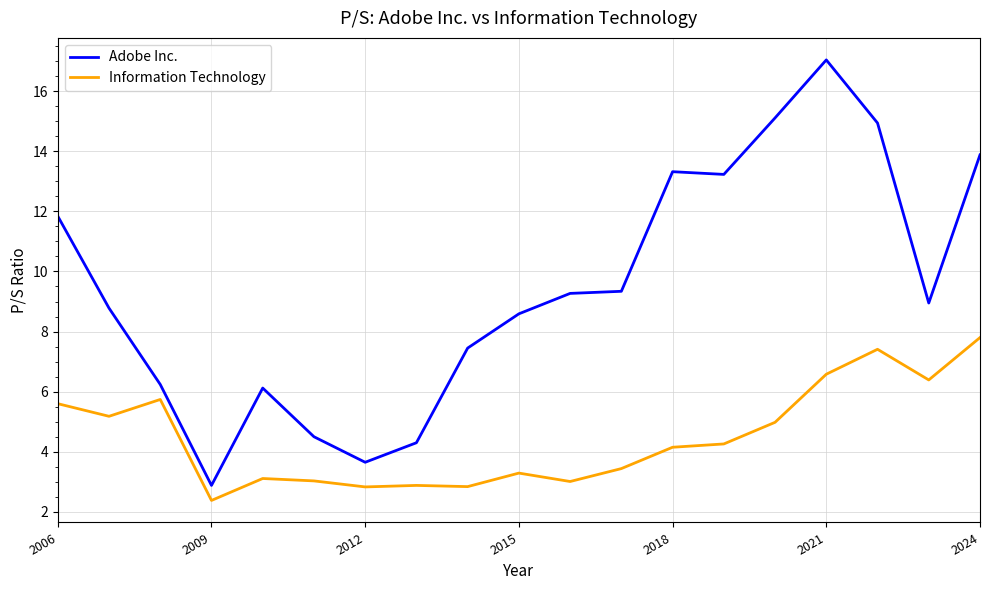

What is the greatest value displayed?

17.0